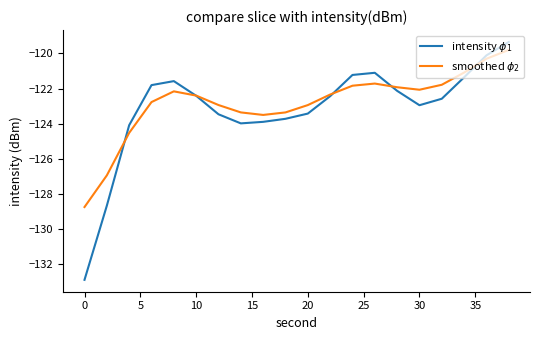

What is the highest value of the smoothed $\phi_2$ series?

-119.8